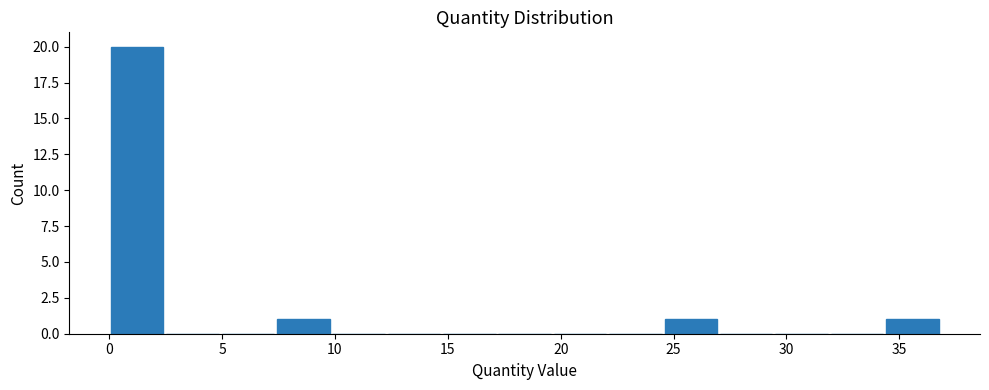

How tall is the bar that spans 0.0 to 2.5 on the x-axis? Neither the bar edges nor the heights are printed on the chart, so give them approximately, as read against the axes.

20